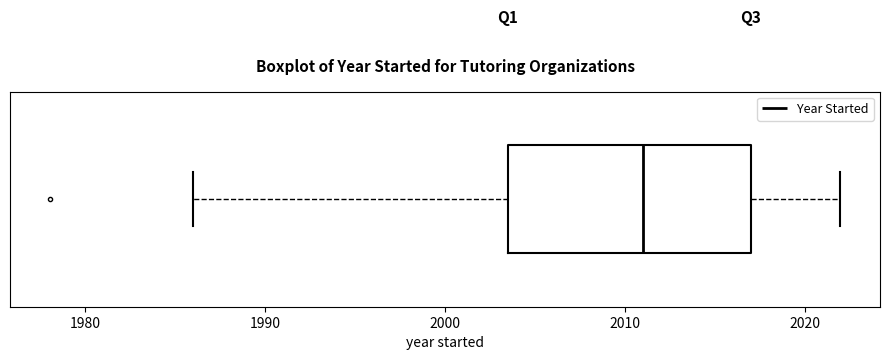

Transcribe this box plot: give where the median line is, the range the box spans, and where the two whiskers end, as read against the x-axis. The values are not printed on the chart, so give them approximately, as read against the axis.

median 2011, box 2004 to 2017, whiskers 1986 to 2022